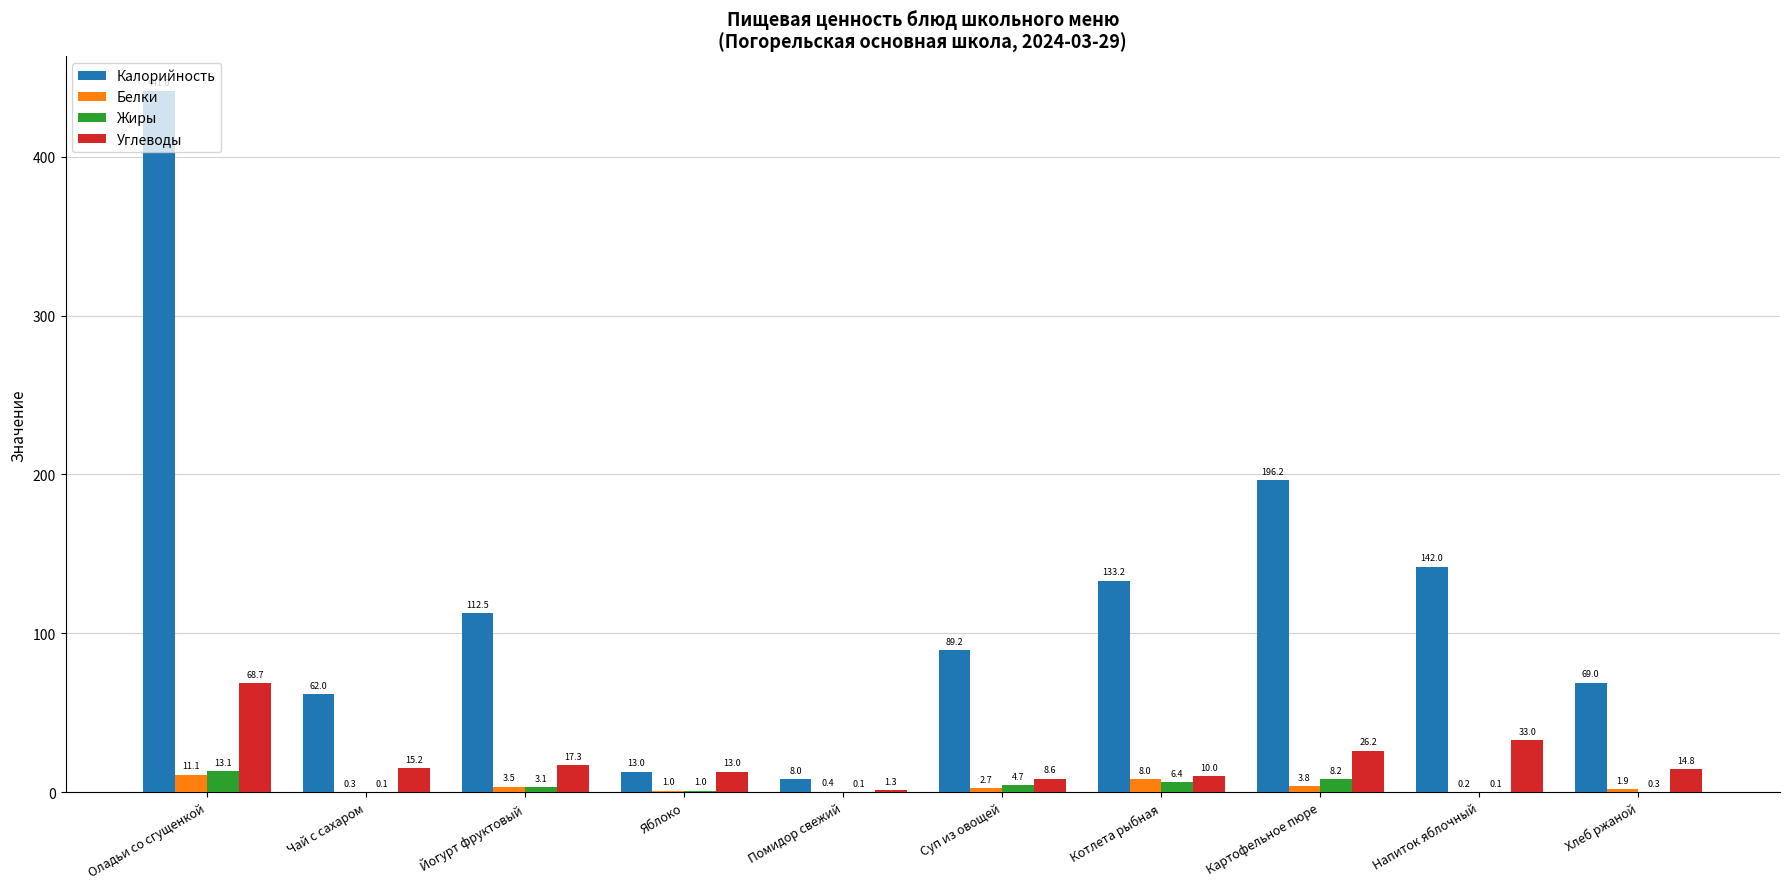

What is the maximum value for Калорийность?

441.0